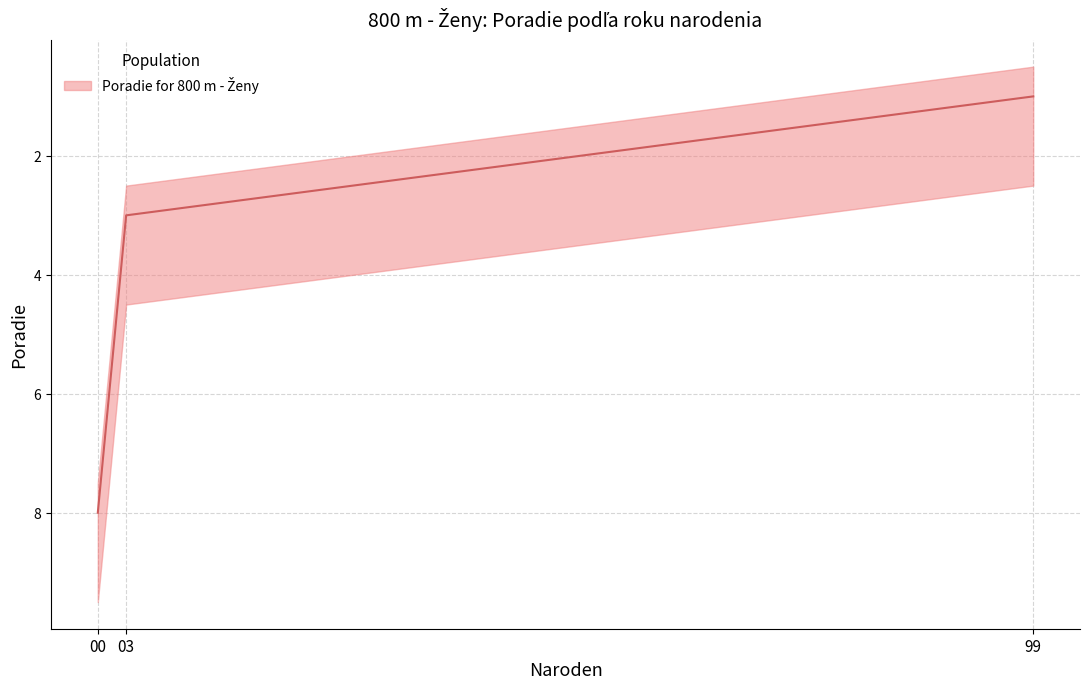

Does the chart have visible grid lines?

Yes